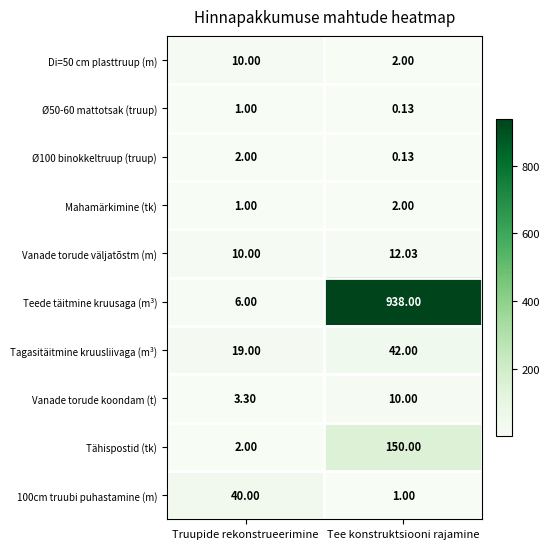

Rank the categories by Vanade torude koondam (t) value from highest to lowest.

Tee konstruktsiooni rajamine, Truupide rekonstrueerimine